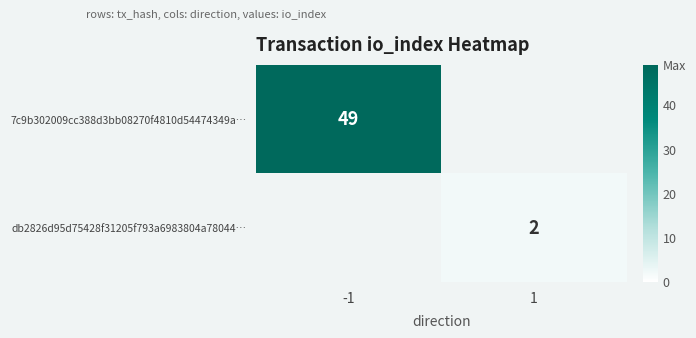

What is the spread (max minus min) of values at 1?

2